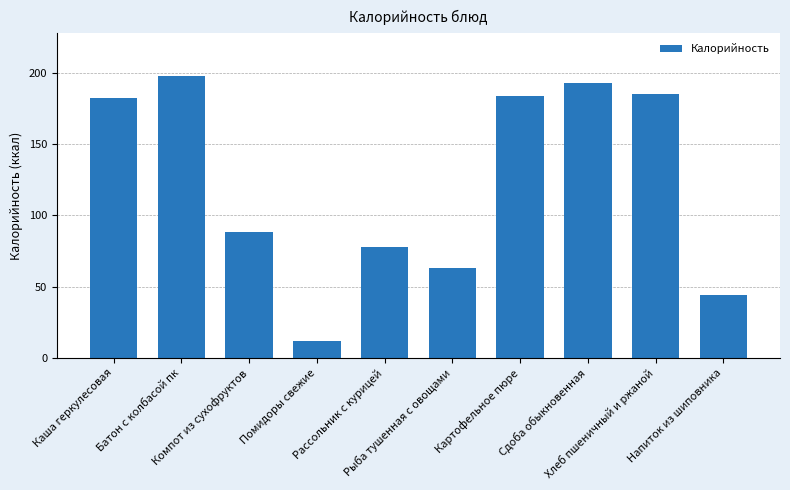

The value at Батон с колбасой пк is 198. True or false?

True